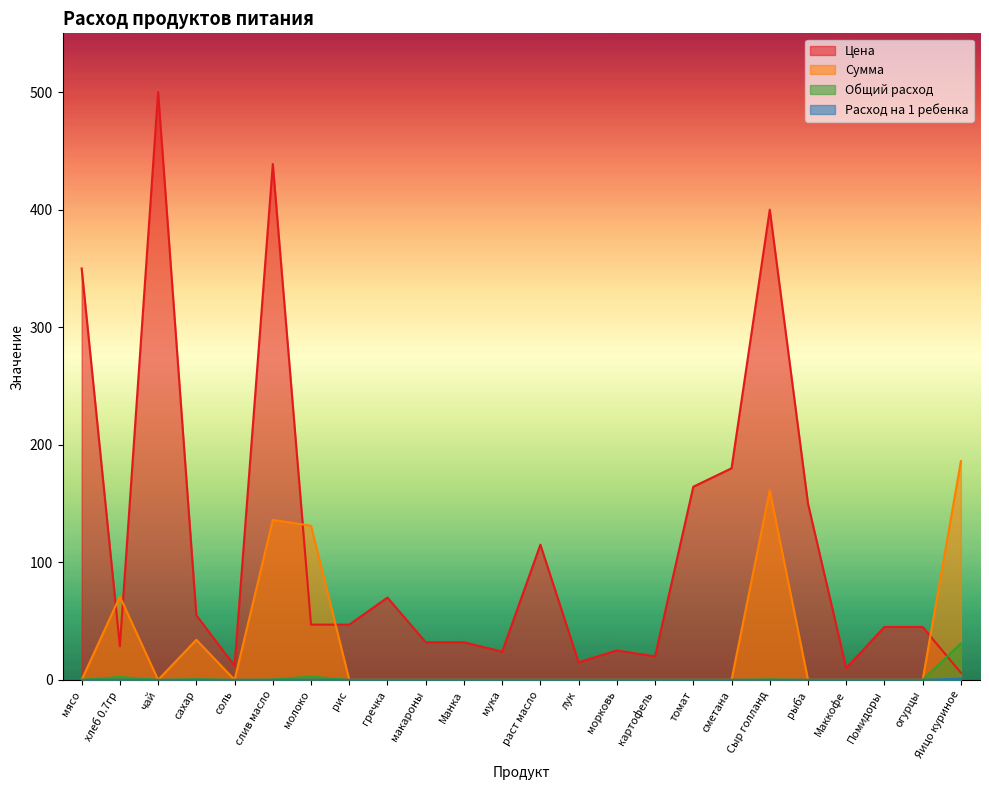

Where is Сумма nearest to the value 93?

хлеб 0.7гр